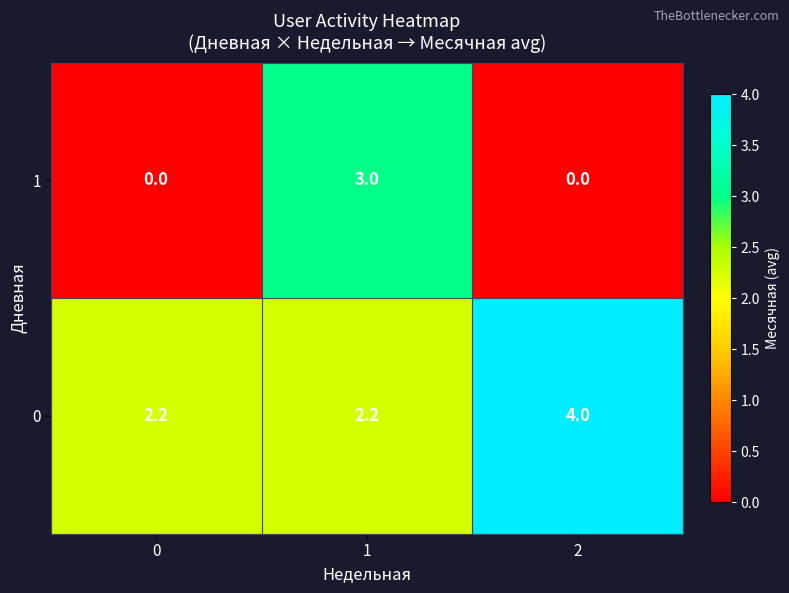

At how many categories does at least one series exceed 1?

3